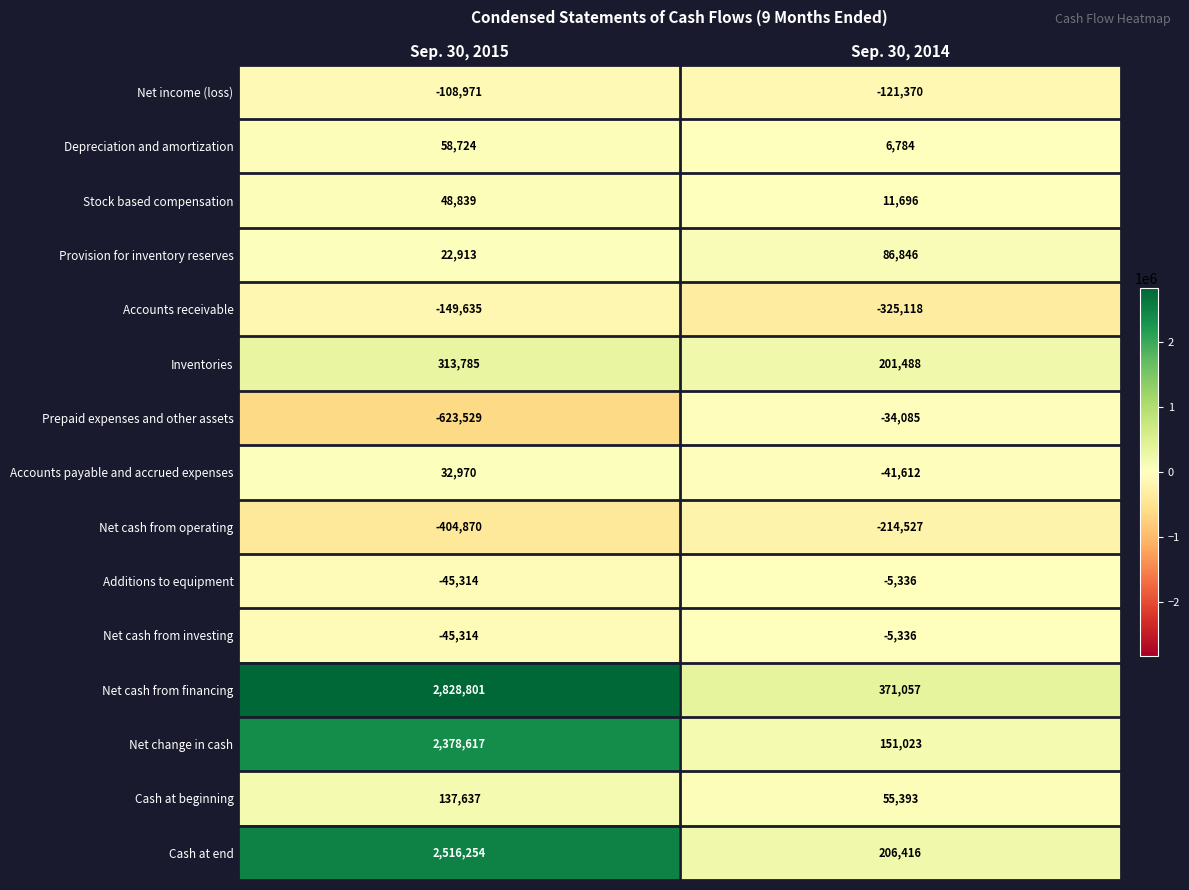

At how many categories does at least one series exceed 296633?

2